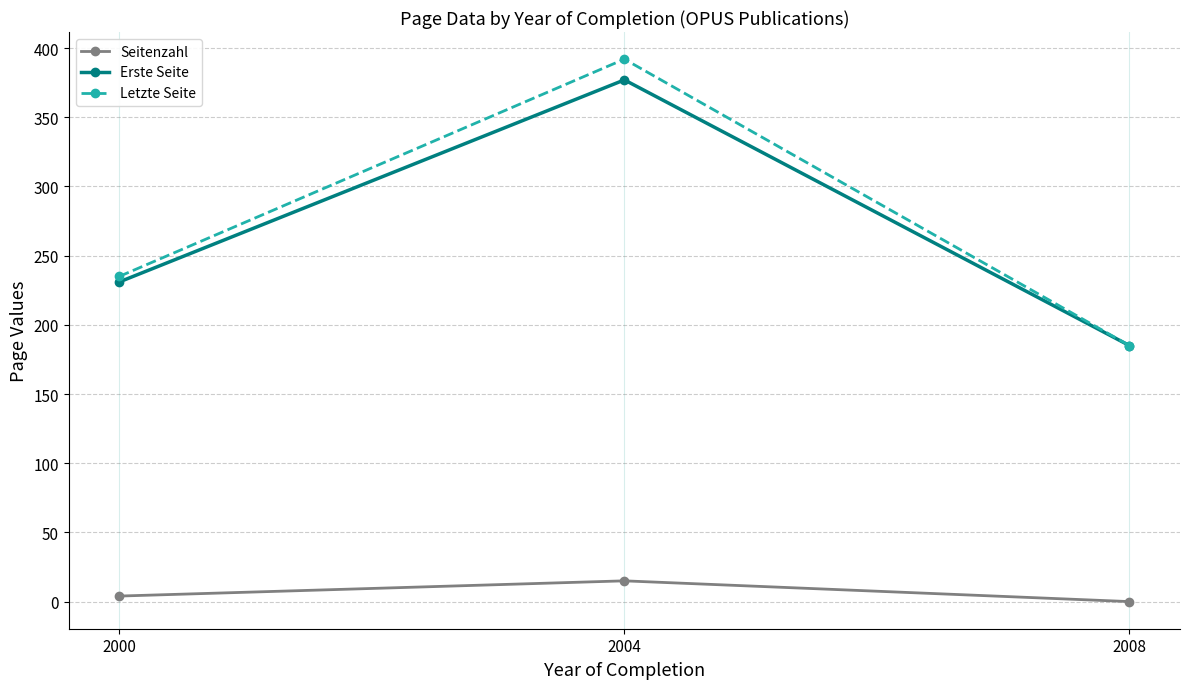

What is the spread (max minus min) of values at 2008?

185